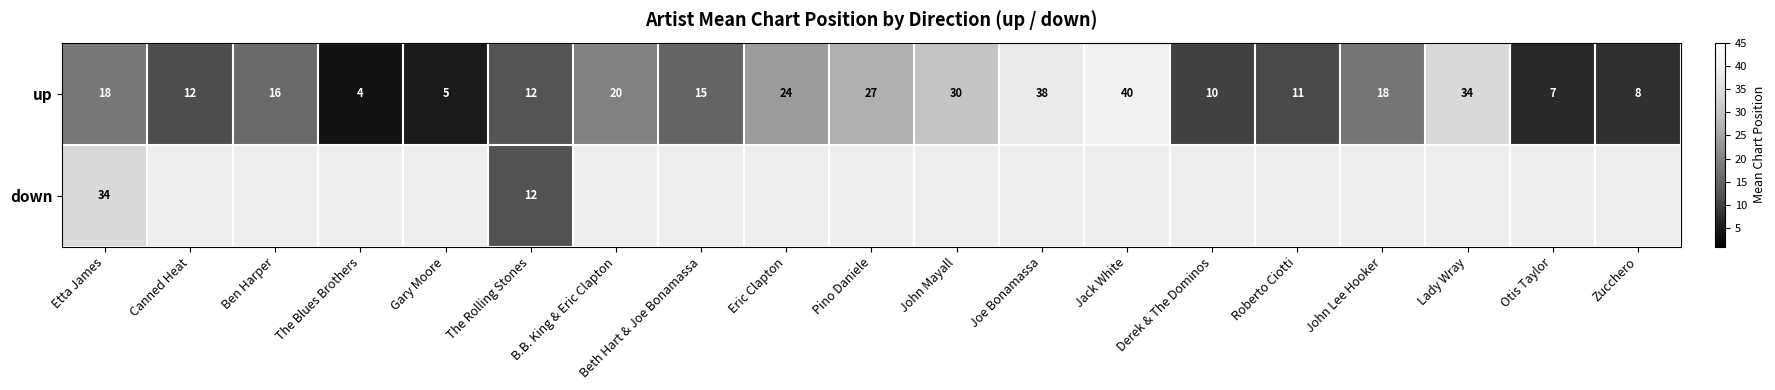

Which category has the highest value in the up series?

Jack White